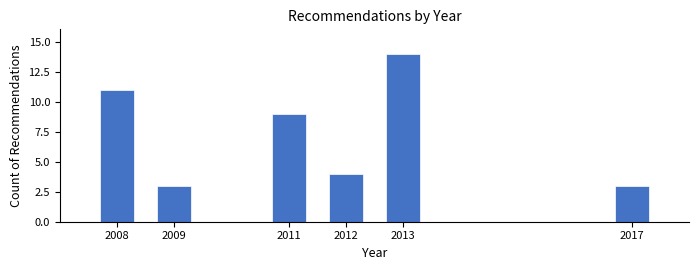

Reading left to right, transcribe all the data shown in this chart.

11	3	9	4	14	3